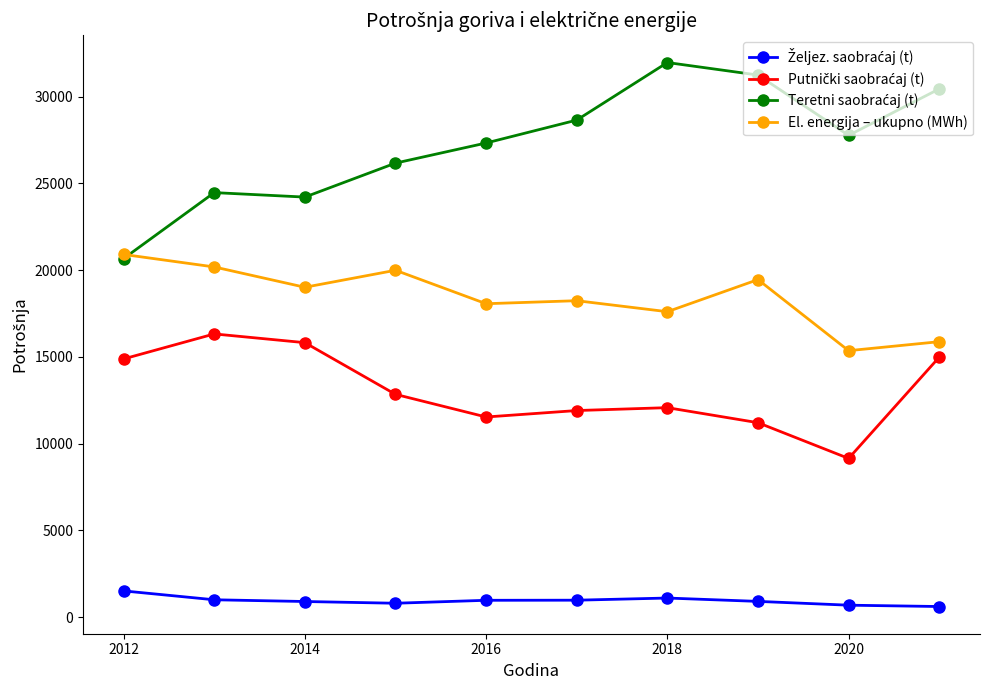

What is the maximum value for El. energija – ukupno (MWh)?

20900